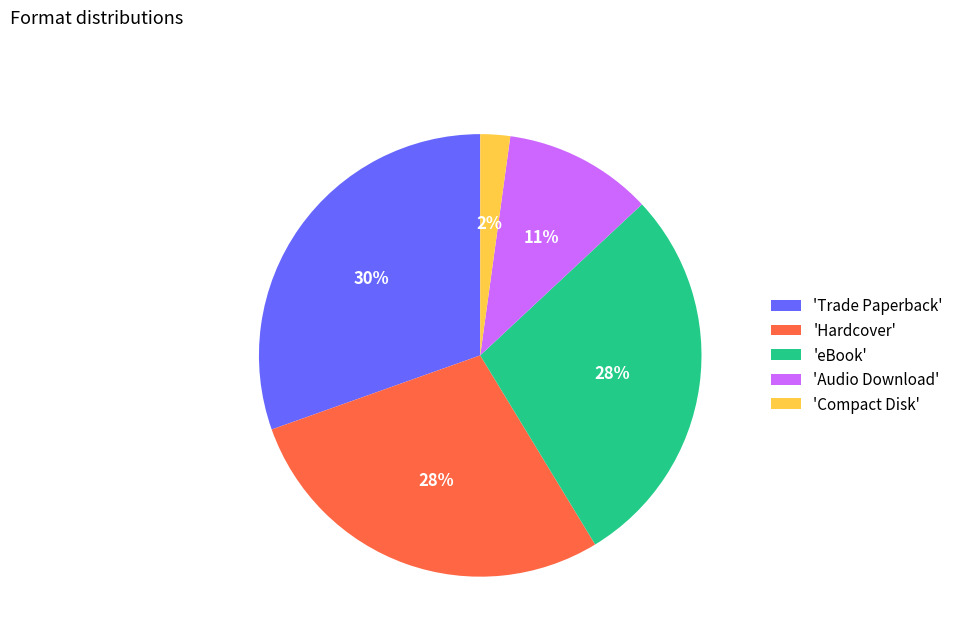

Is the sum of 'Compact Disk' and 'Trade Paperback' greater than half?

No